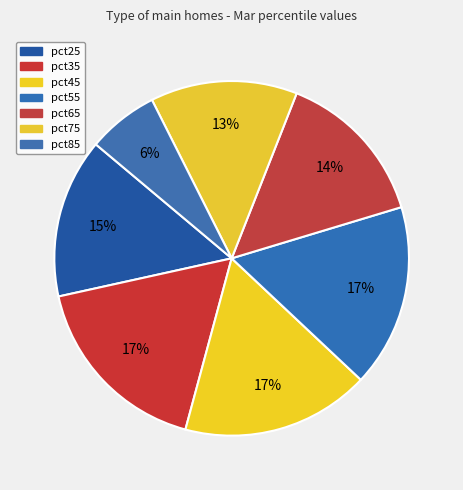

How many segments does this pie chart have?

7